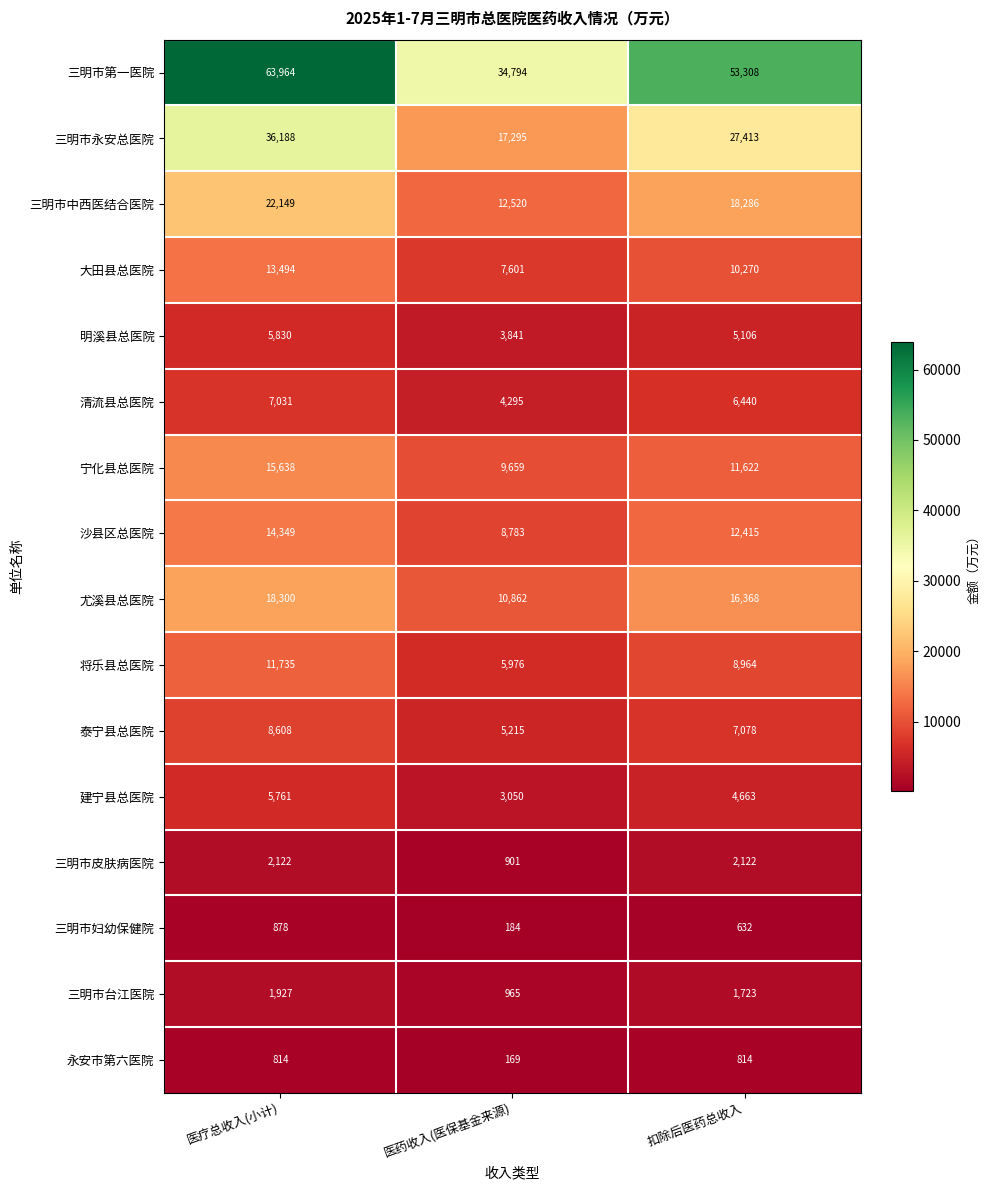

How many 三明市中西医结合医院 values are between 12520 and 22149?

3